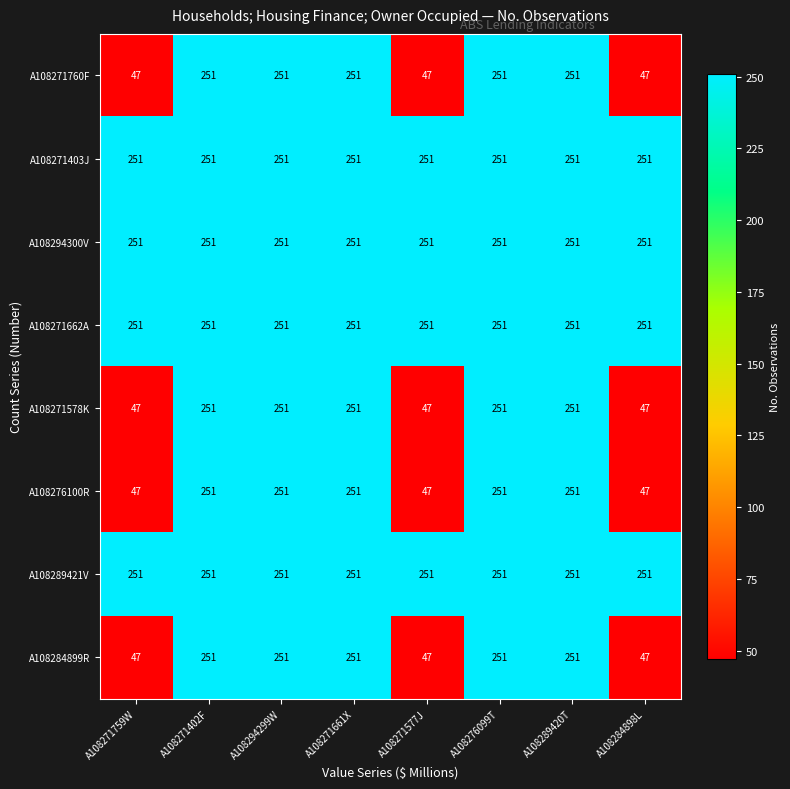

What is the approximate value of A108271578K at A108271759W, to the nearest 10?

50